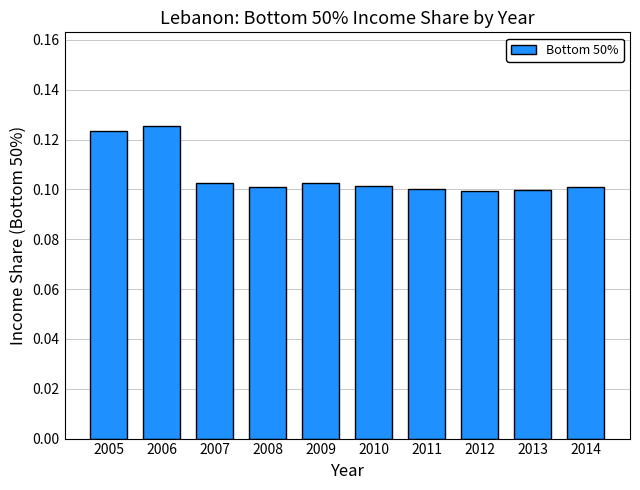

Which has a higher value, 2005 or 2011?

2005